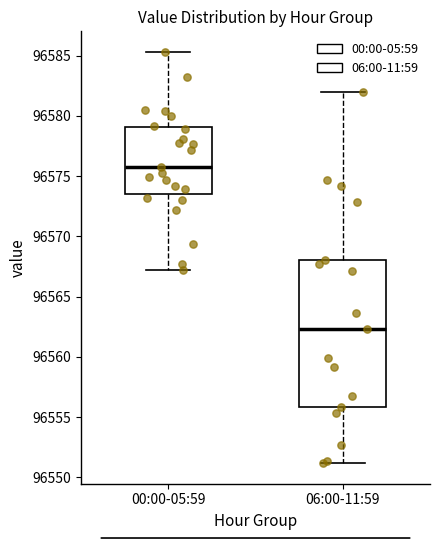

Reading left to right, transcribe this box plot: for each box, give where its median line is, the range the box spans, and where its two whiskers end, as read against the y-axis. The values are not printed on the chart, so give them approximately, as read against the axis.

00:00-05:59: median 96576.0, box 96573.5 to 96579.0, whiskers 96567.0 to 96585.5
06:00-11:59: median 96562.5, box 96556.0 to 96568.0, whiskers 96551.0 to 96582.0